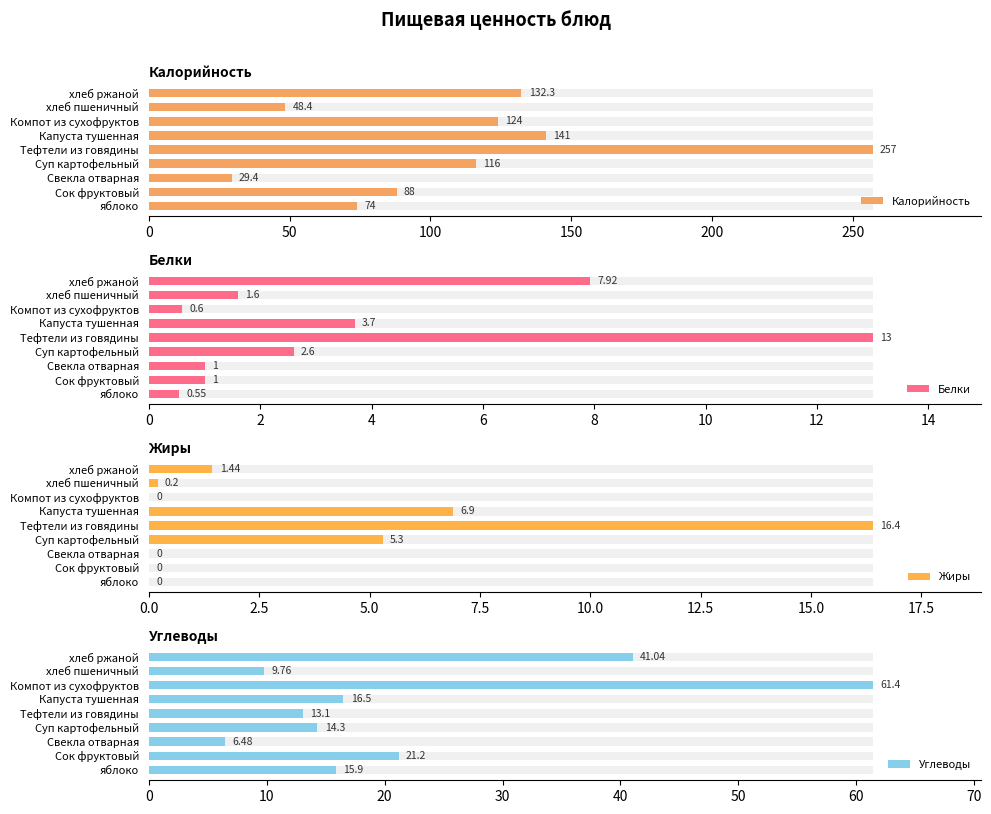

The Жиры series shows 1.9 at Капуста тушенная. True or false?

False